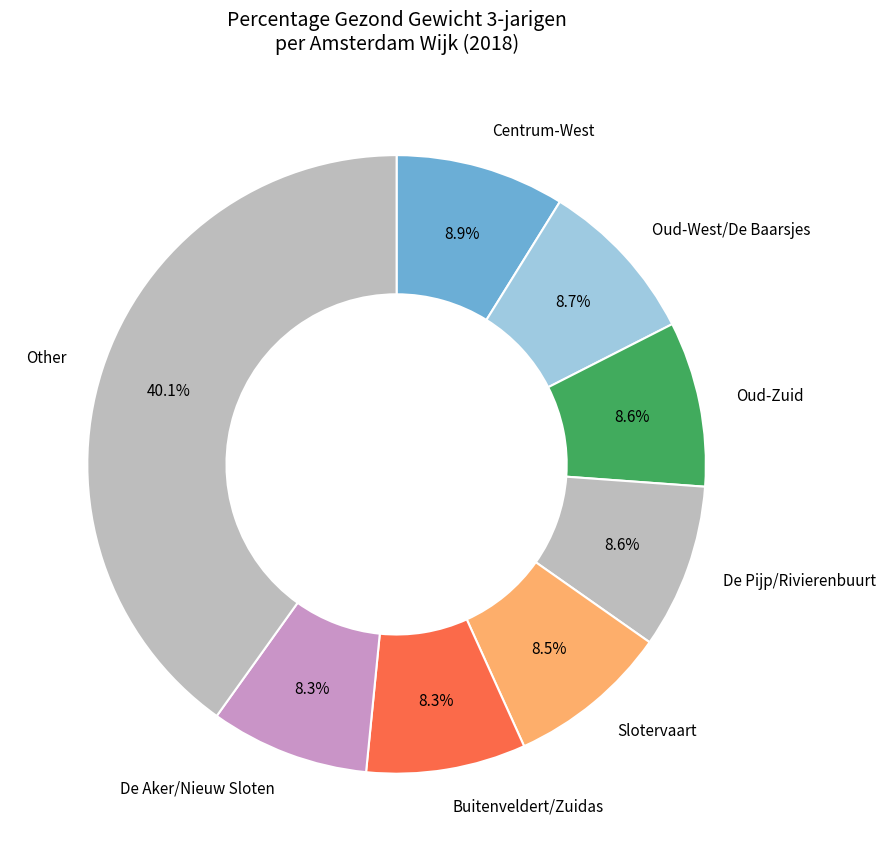

How many slices are in this pie chart?

8